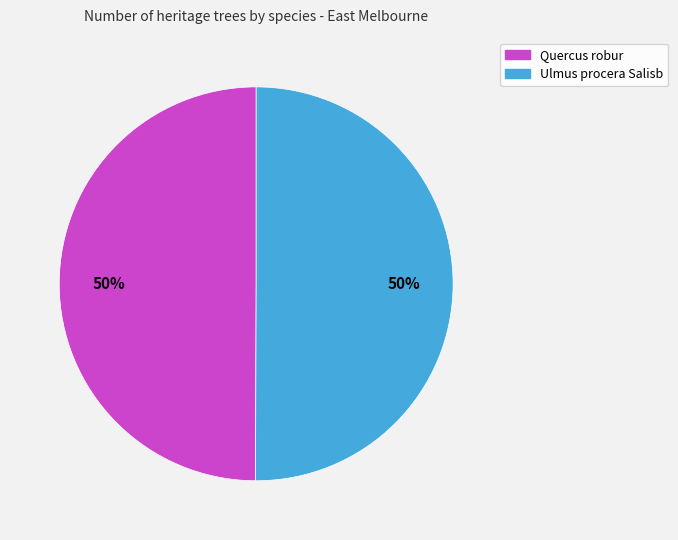

How many segments does this pie chart have?

2